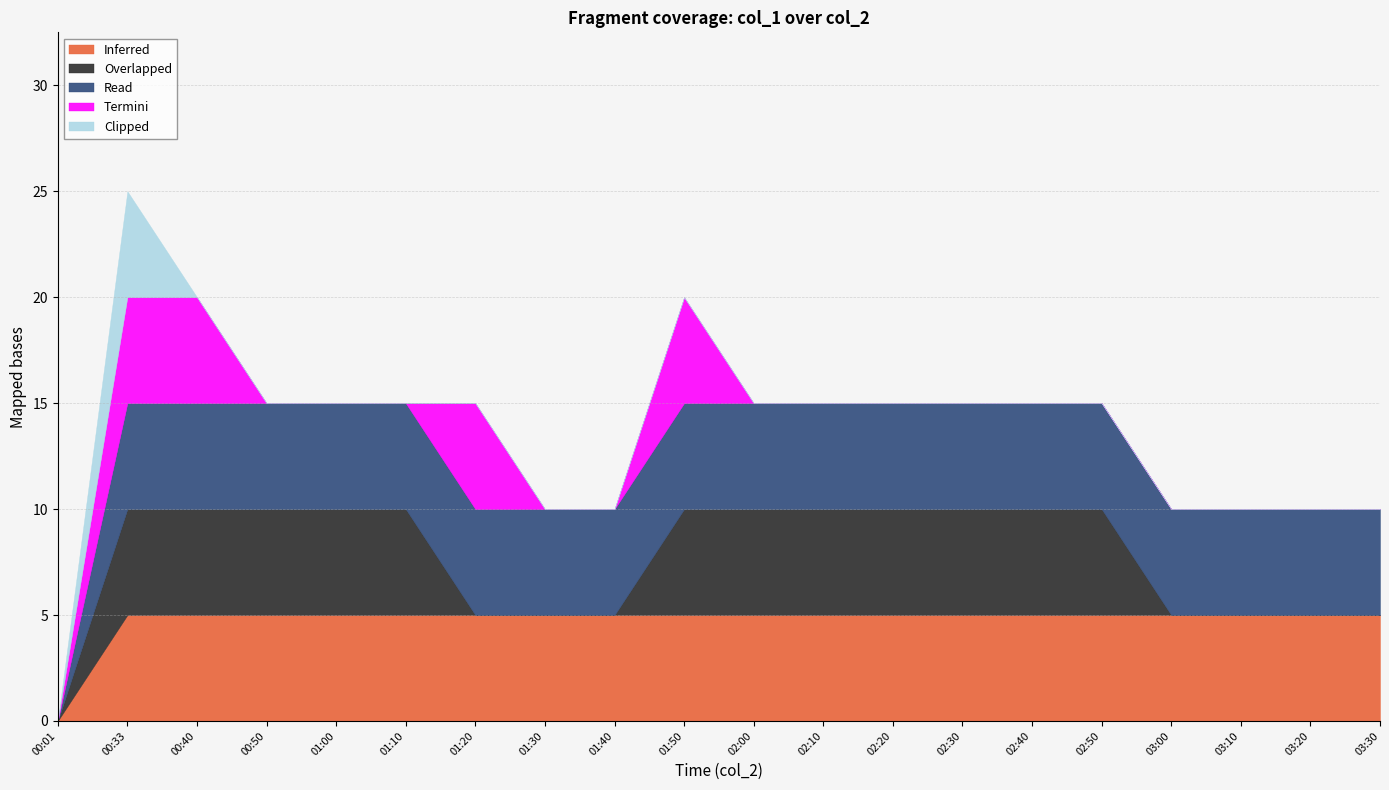

At which label does Overlapped reach its peak?

00:33